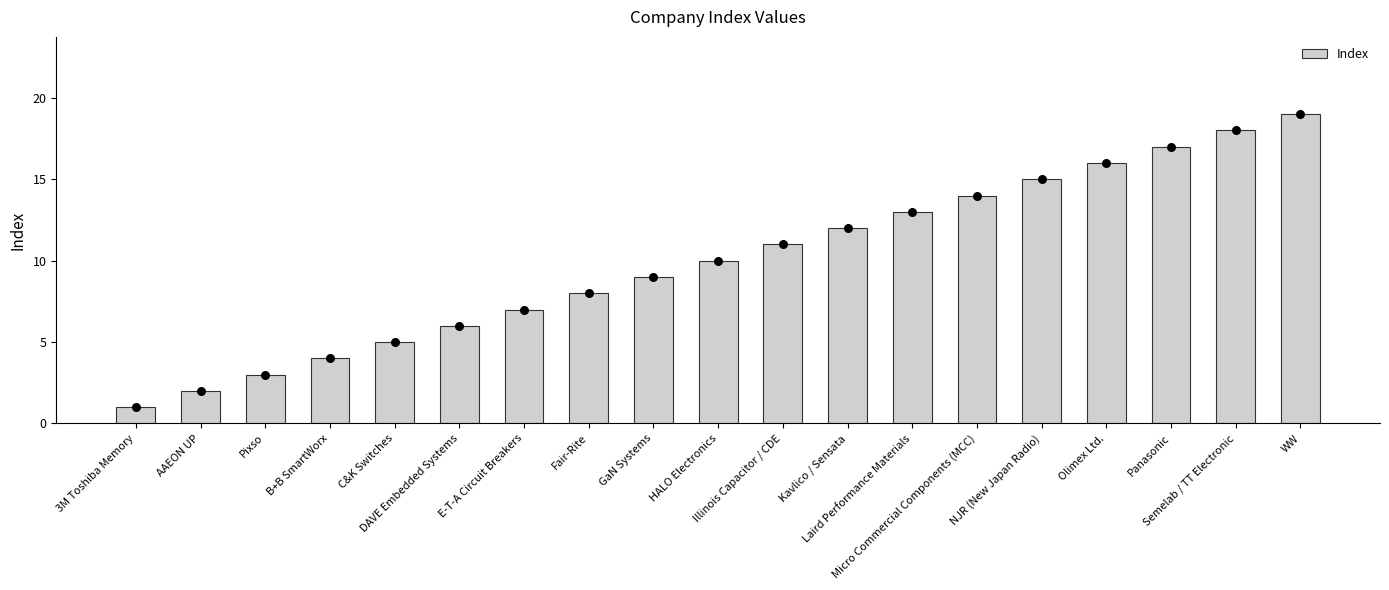

What is the change in value from GaN Systems to Micro Commercial Components (MCC)?

+5